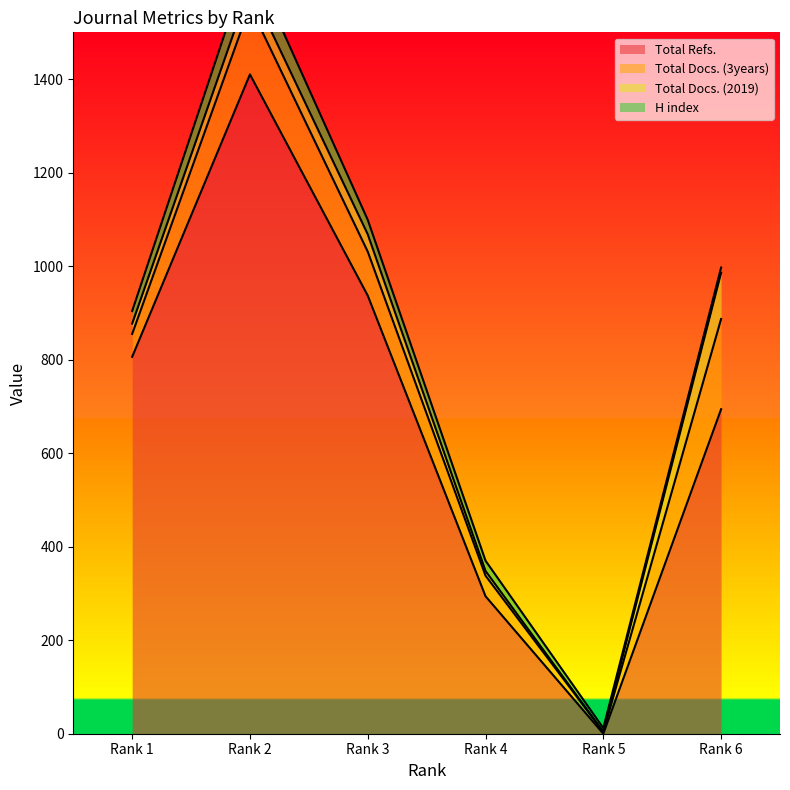

At which category is the sum across all series the highest?

Rank 2